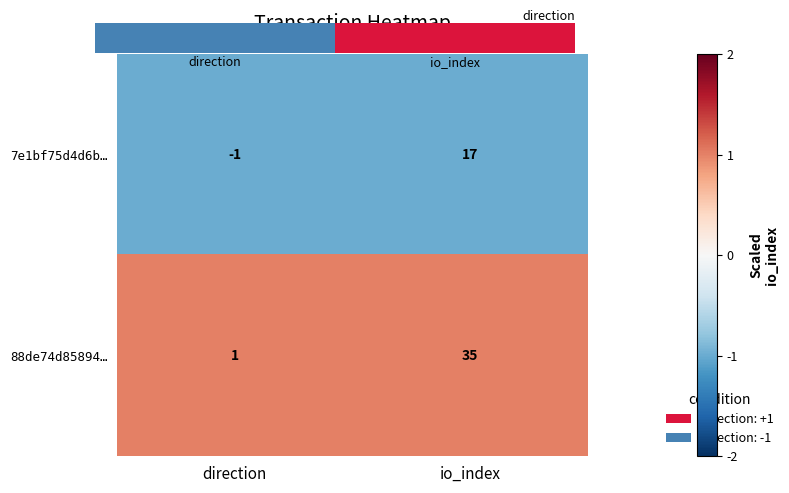

Reading right to left, transcribe all the data shown in this chart.

7e1bf75d4d6b…: 17	-1
88de74d85894…: 35	1